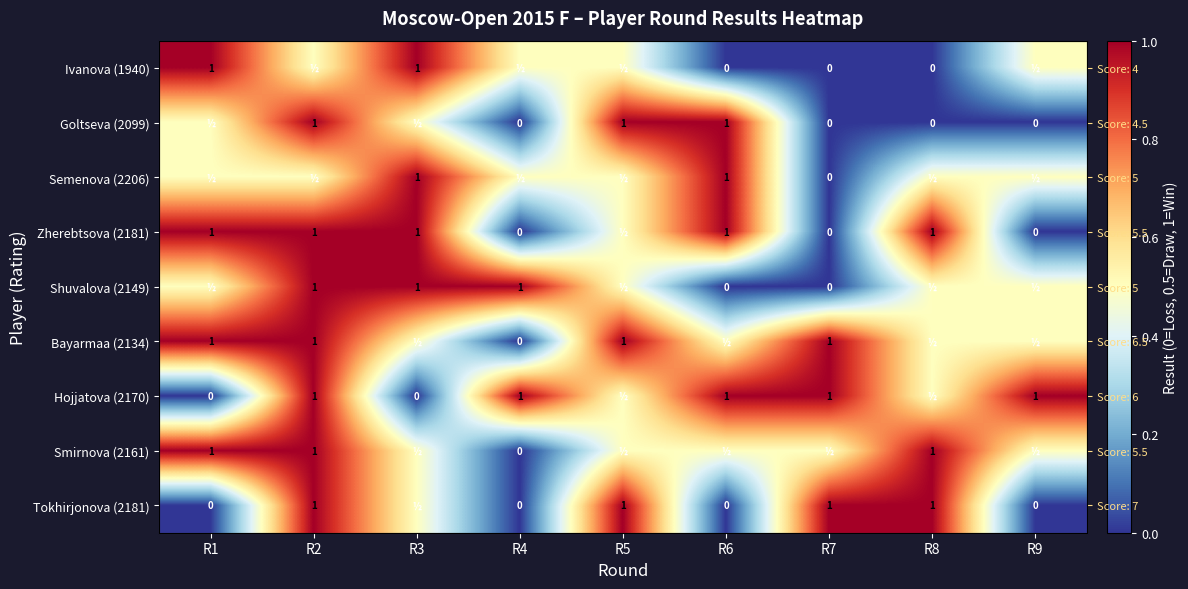

What is the maximum value shown in the chart?

1.0